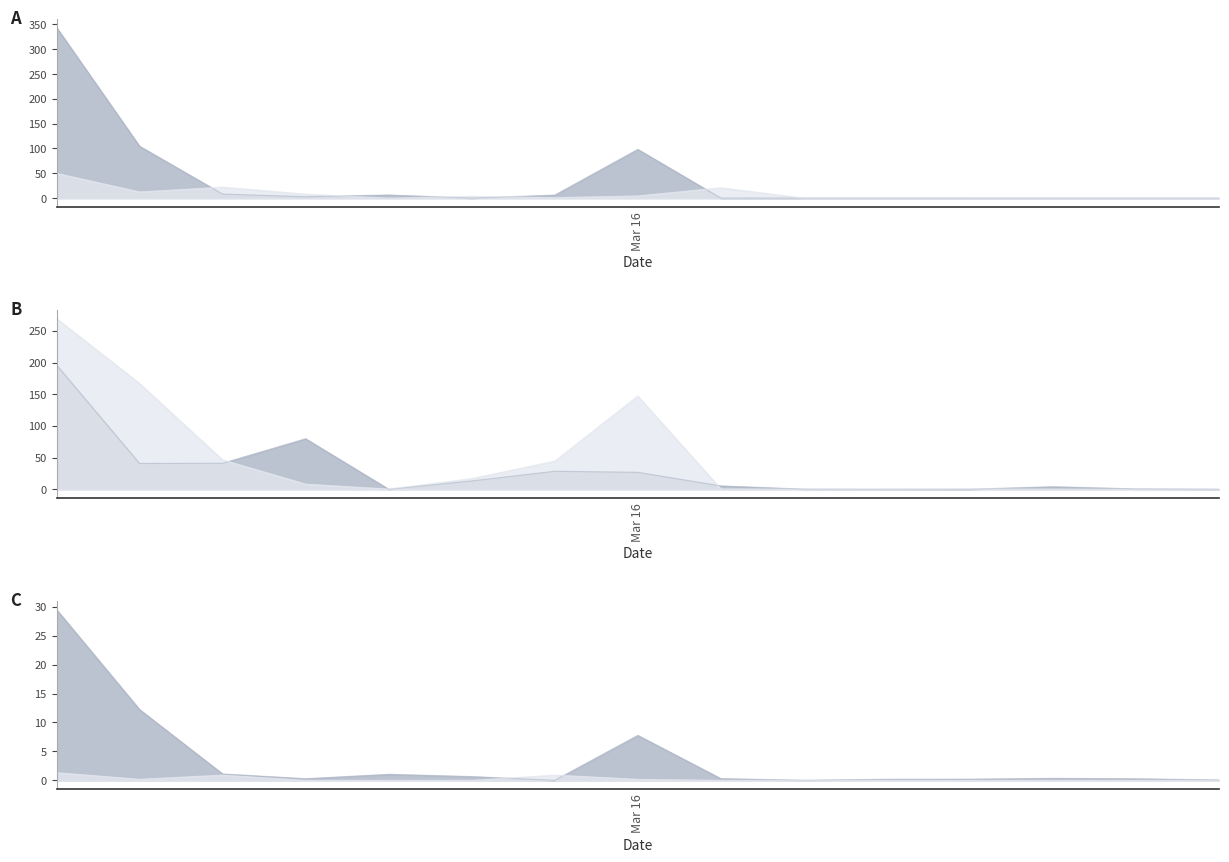

In food products_line, how many points are higher than both neighbors (excluding endpoints)?

4